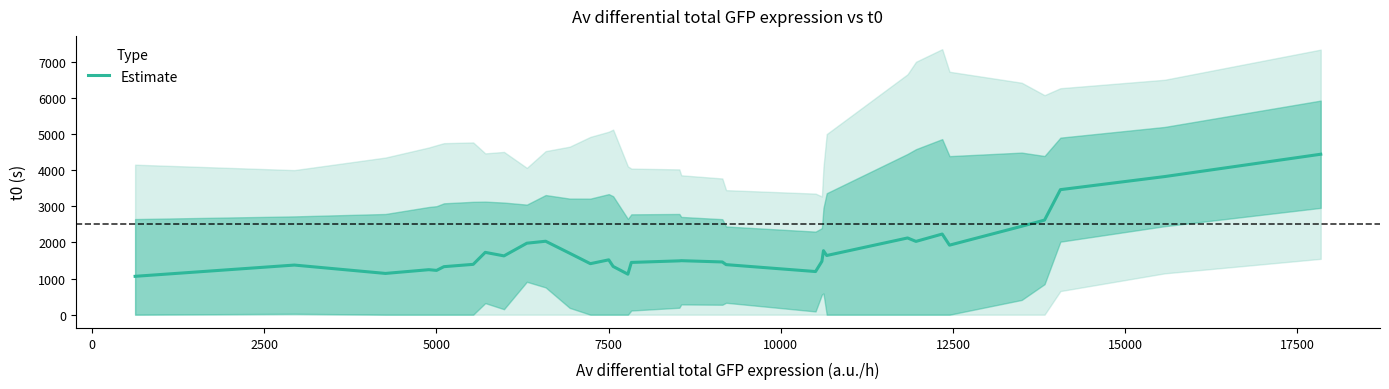

What is the minimum value for Estimate?

1062.8